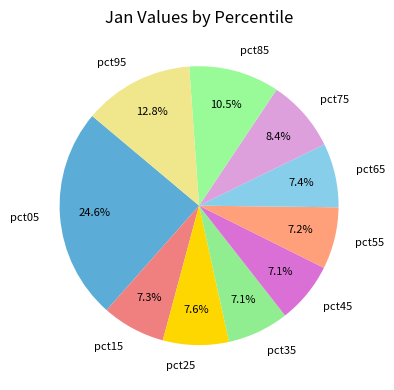

Between pct75 and pct85, which is larger?

pct85